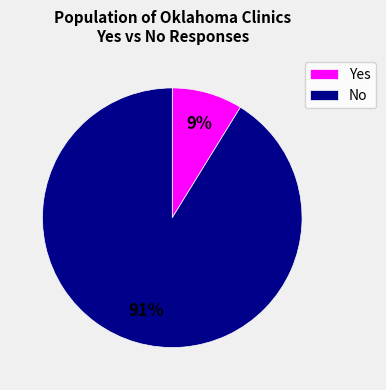

To the nearest percent, what is the combined percentage of No and Yes?

100%